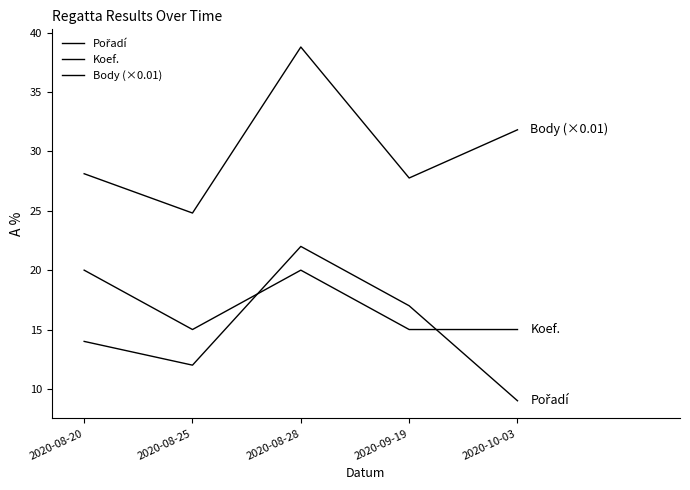

At 2020-08-20, list the series in order from smallest to largest.

Pořadí, Koef., Body (×0.01)